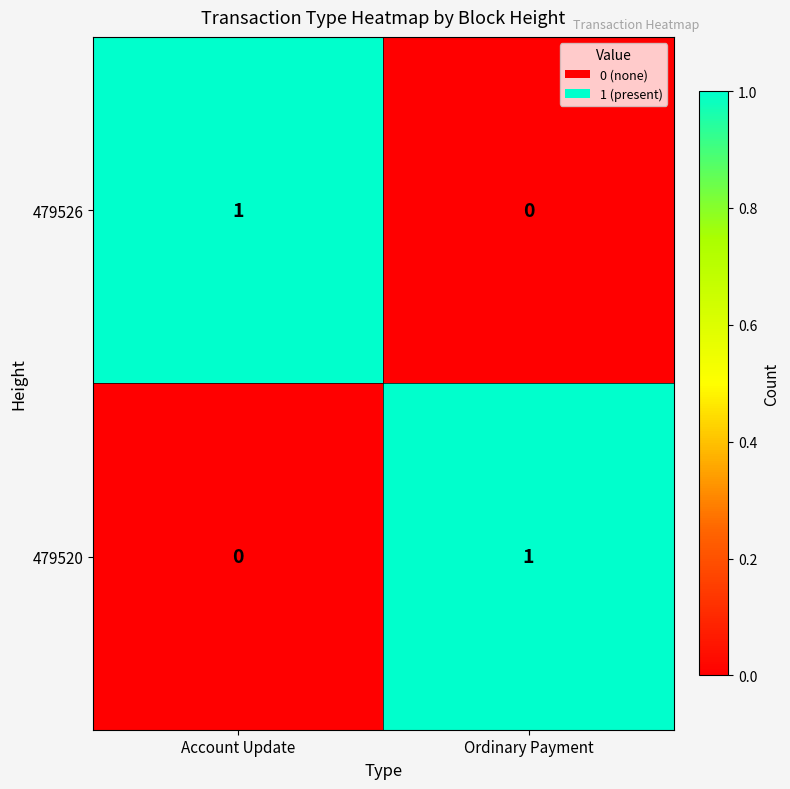

Which category has the highest value in the 479526 series?

Account Update